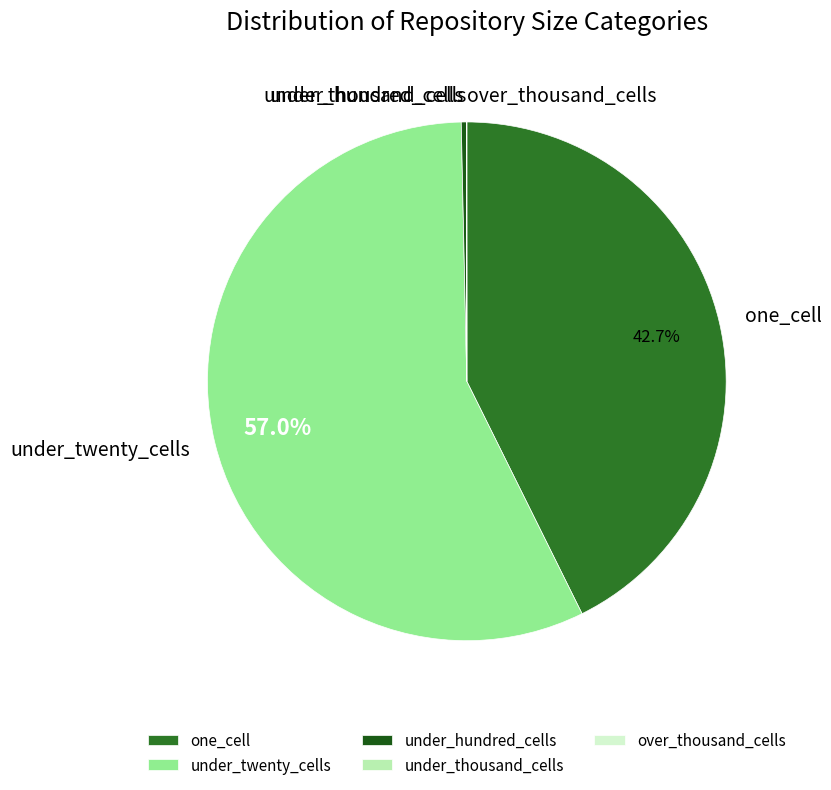

Which slice represents more than half of the pie?

under_twenty_cells